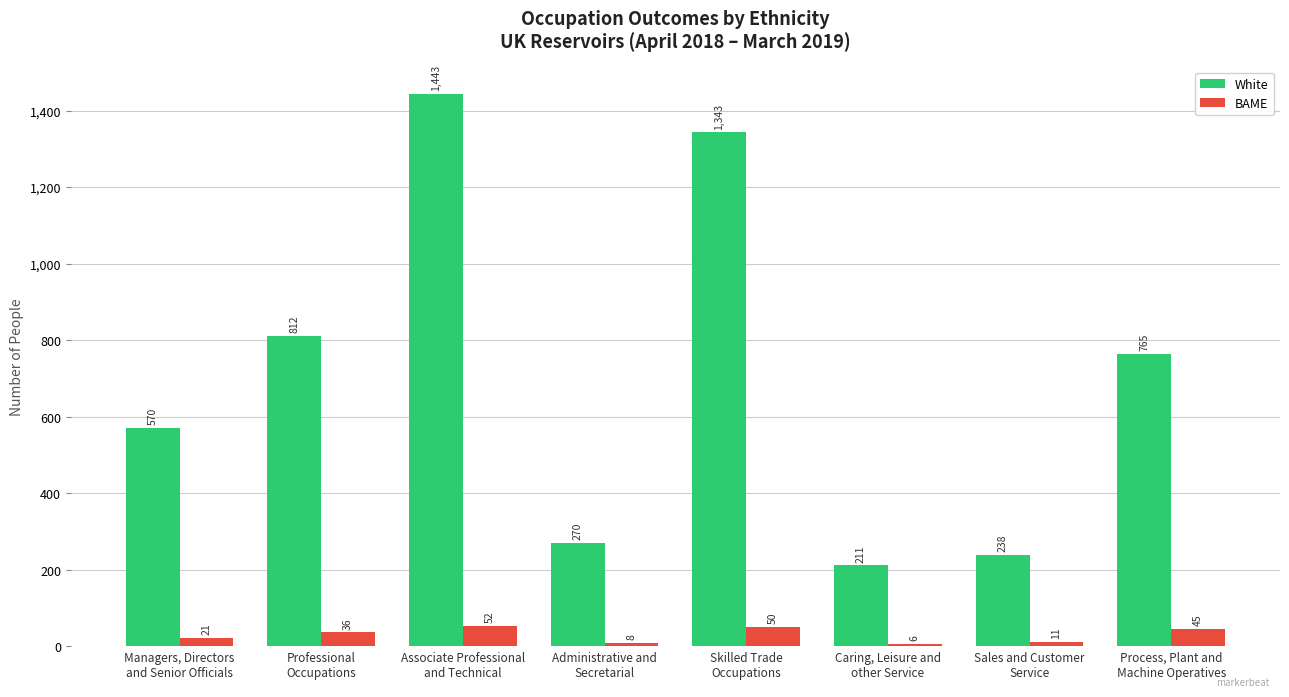

At which category is the sum across all series the highest?

Associate Professional
and Technical